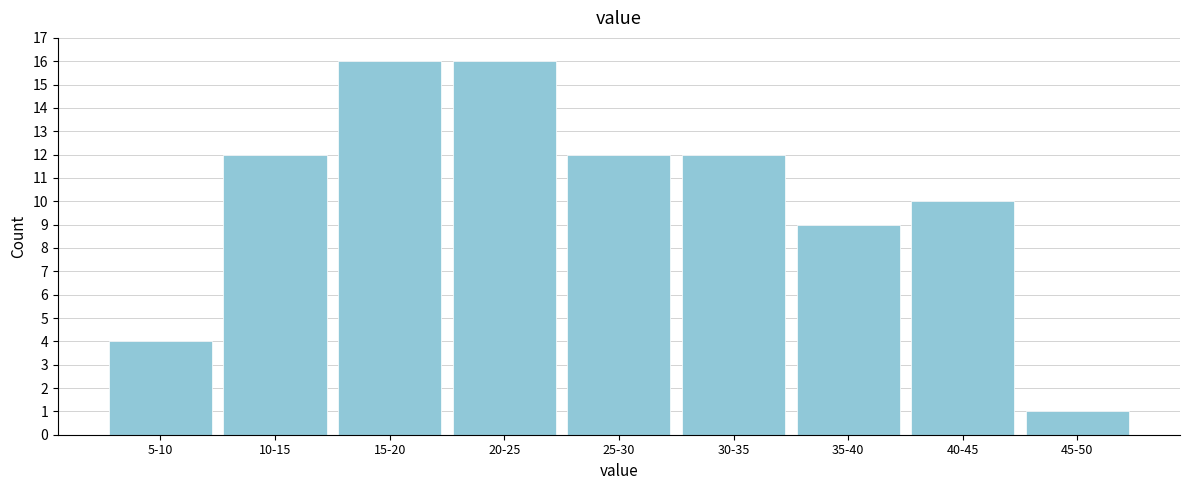

Reading right to left, extract all data points from this chart.

1	10	9	12	12	16	16	12	4